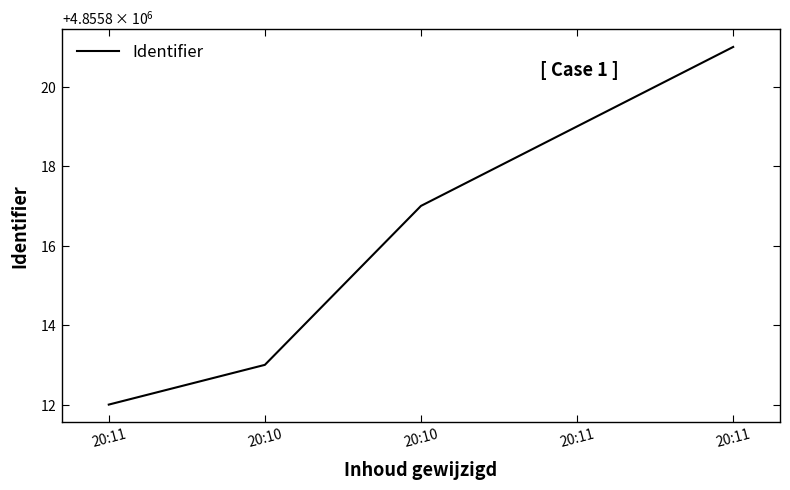

Does the chart have visible grid lines?

No